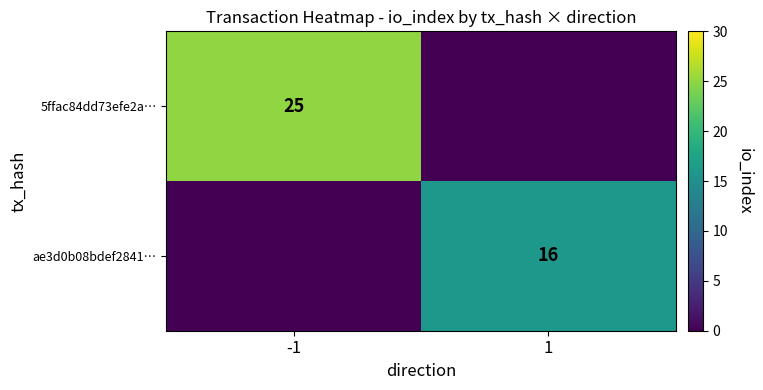

At how many categories does at least one series exceed 24?

1